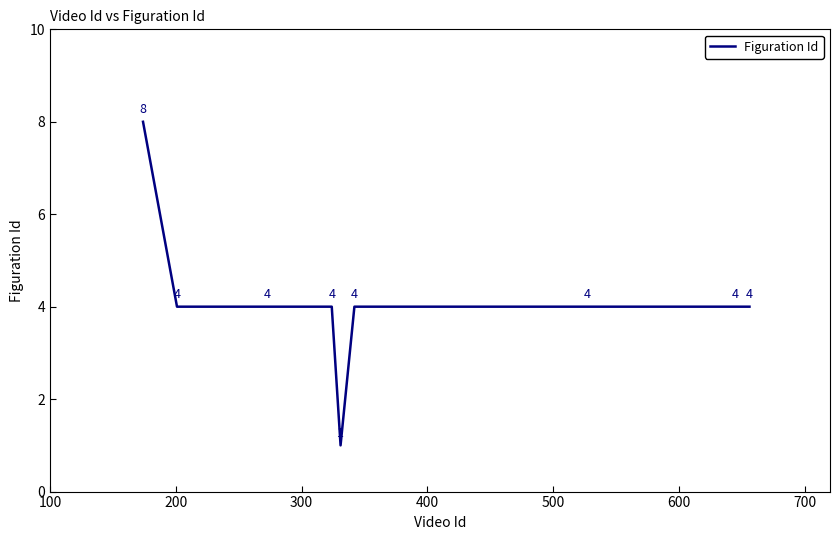

What is the maximum value shown in the chart?

8